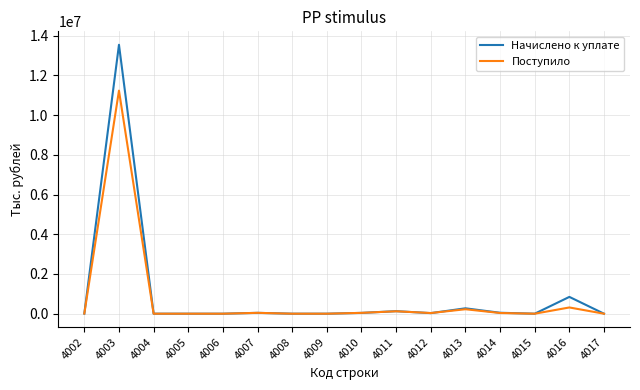

Rank the series by their maximum value, from highest to lowest.

Начислено к уплате, Поступило